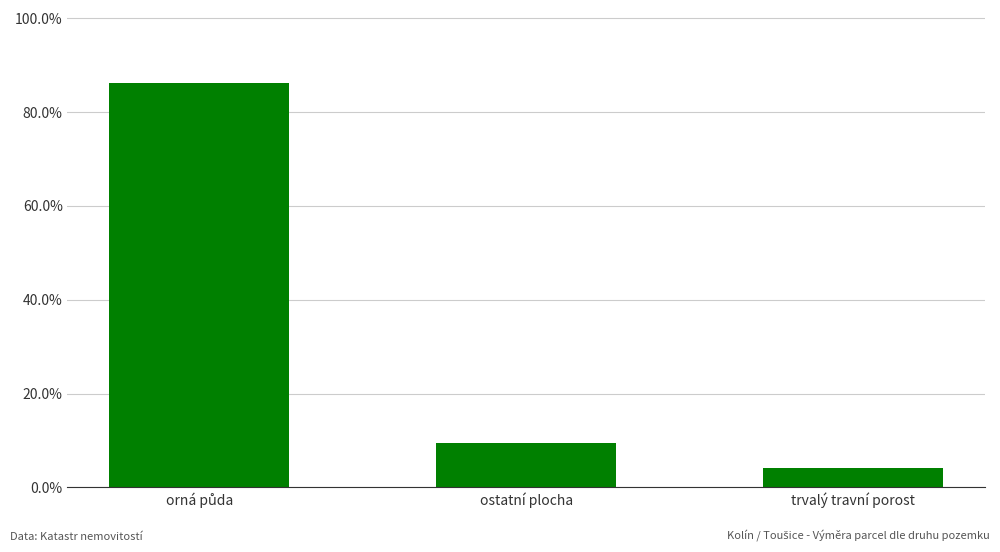

Where is the data nearest to the value 45?

ostatní plocha